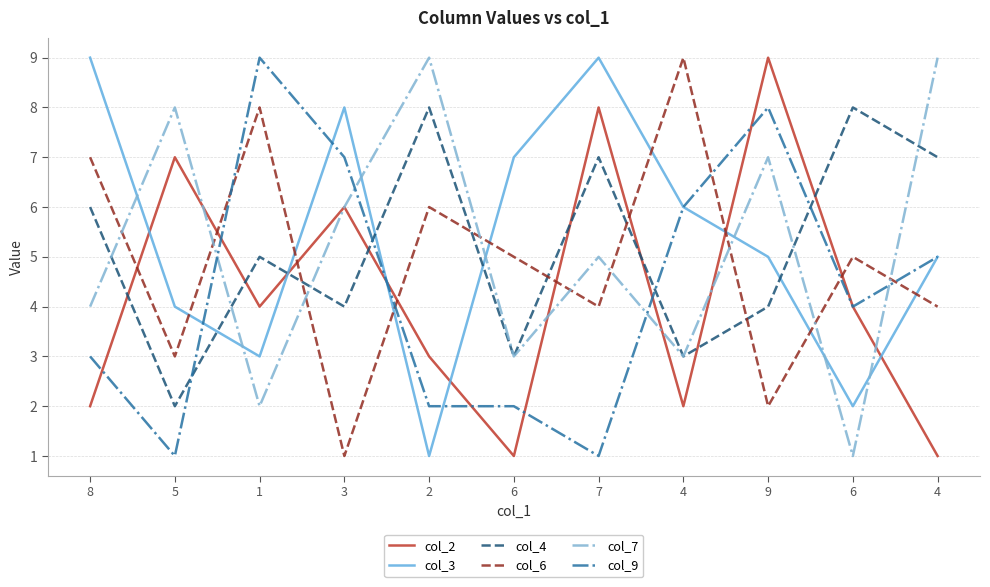

At which category is the sum across all series the highest?

9